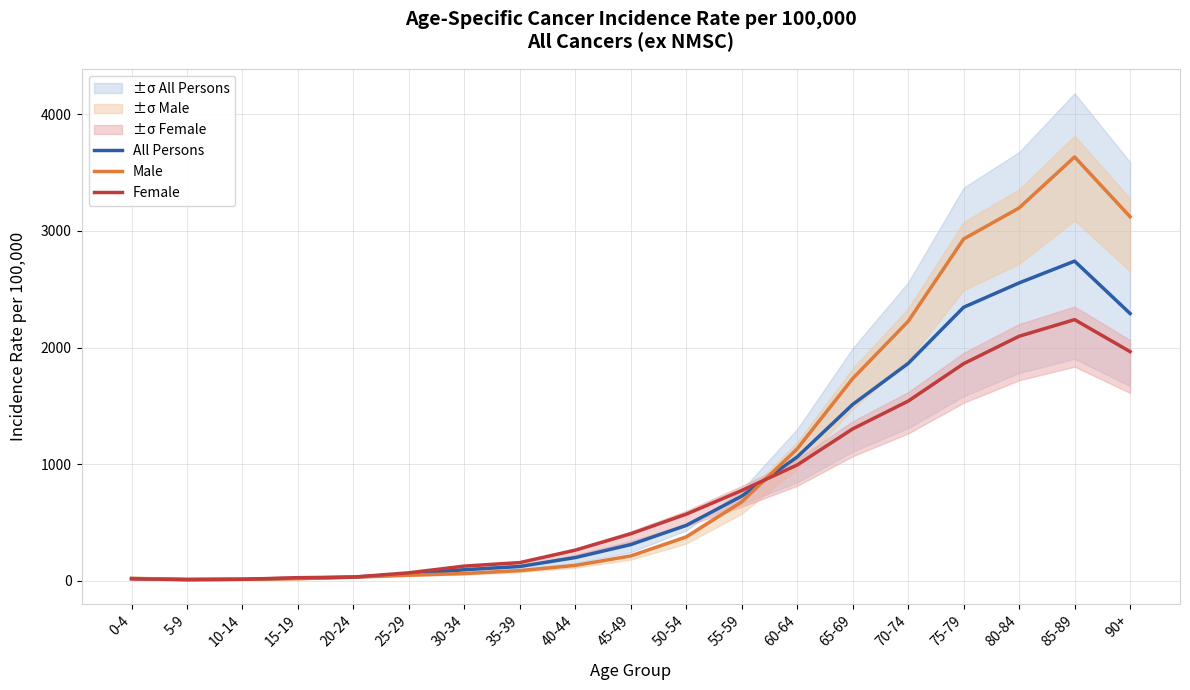

How many interior local peaks does the Male series have?

1